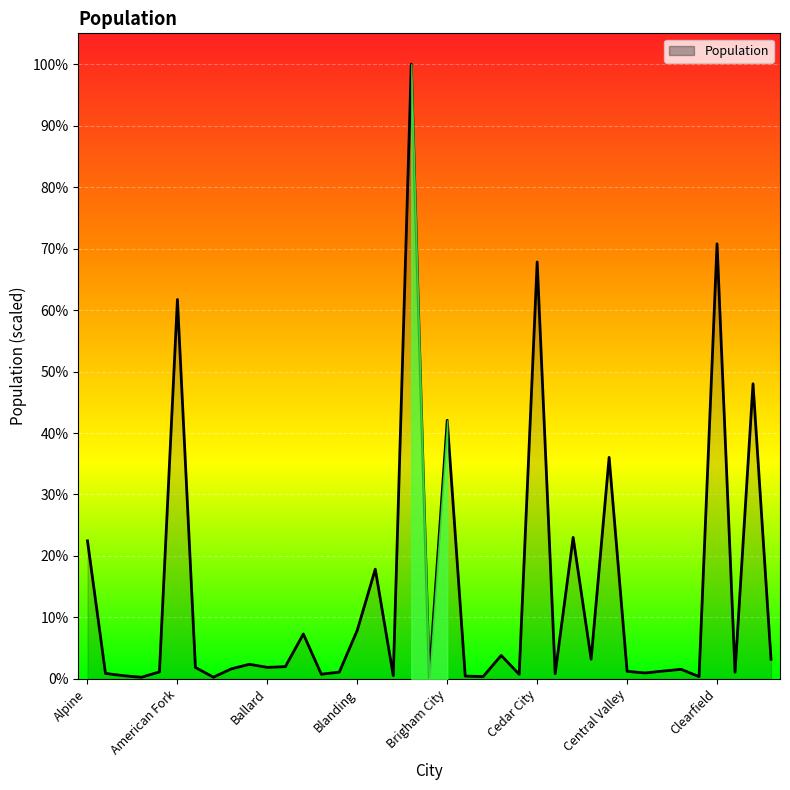

Does the chart have visible grid lines?

Yes